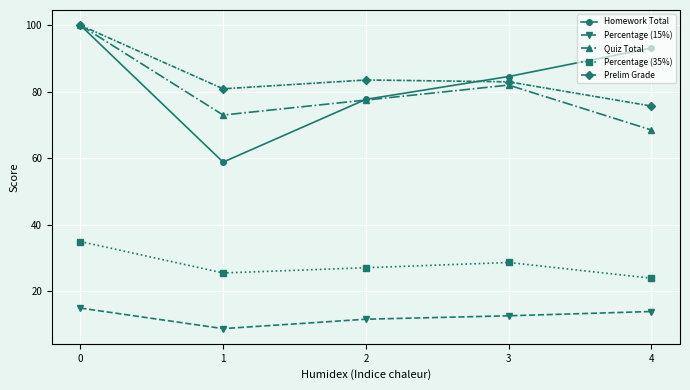

Between 0 and 4, which series saw the biggest shift?

Quiz Total